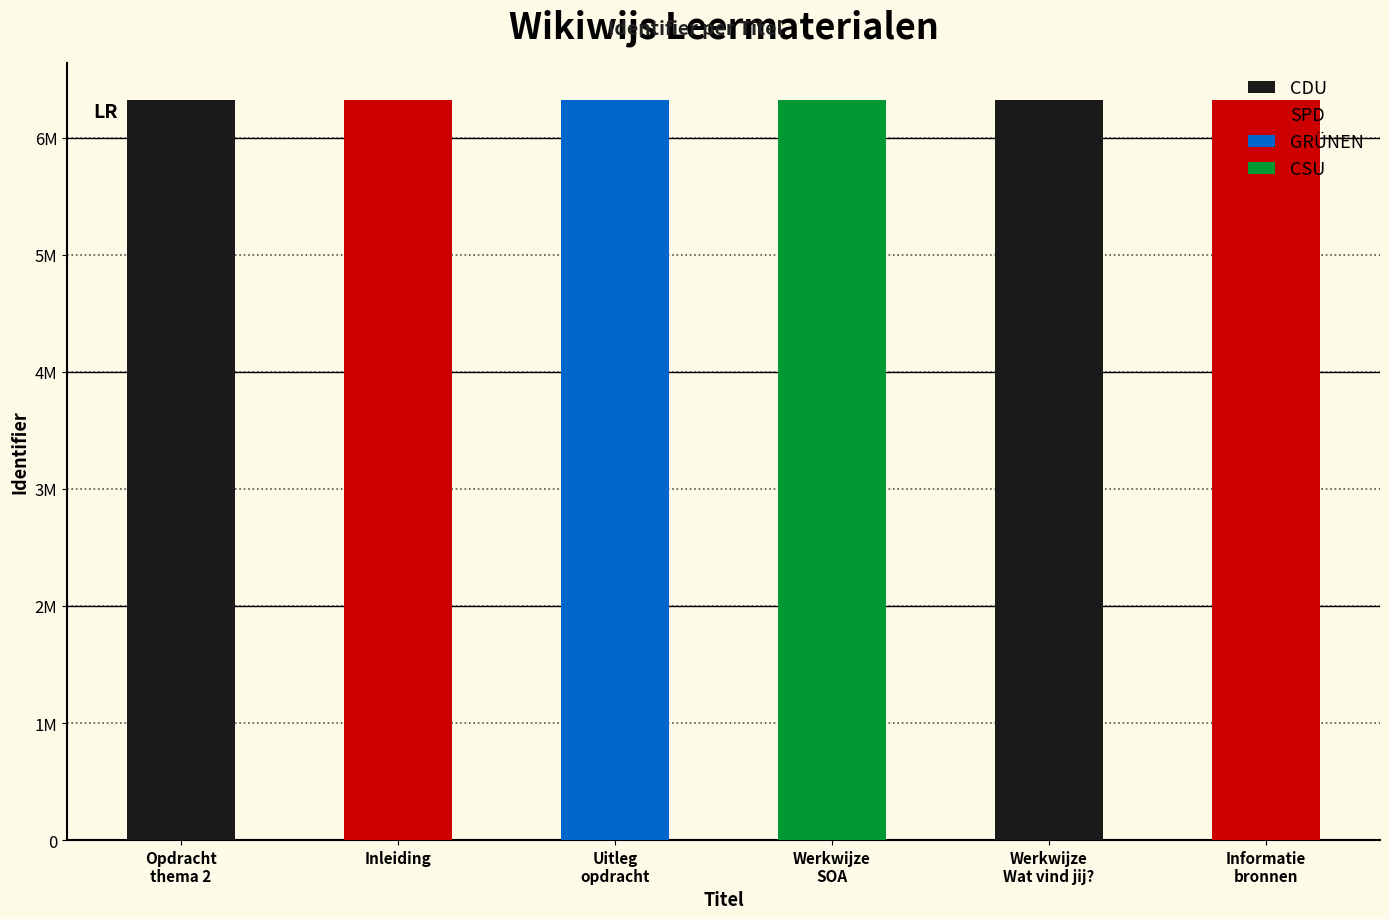

The chart shows a value of 6320558 at Opdracht thema 2: SOA & 'Wat vind jij?'. True or false?

True